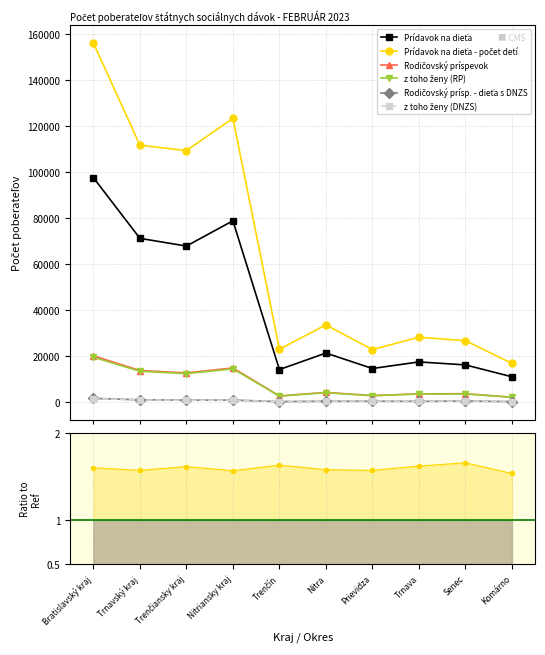

How many lines are shown in the chart?

6